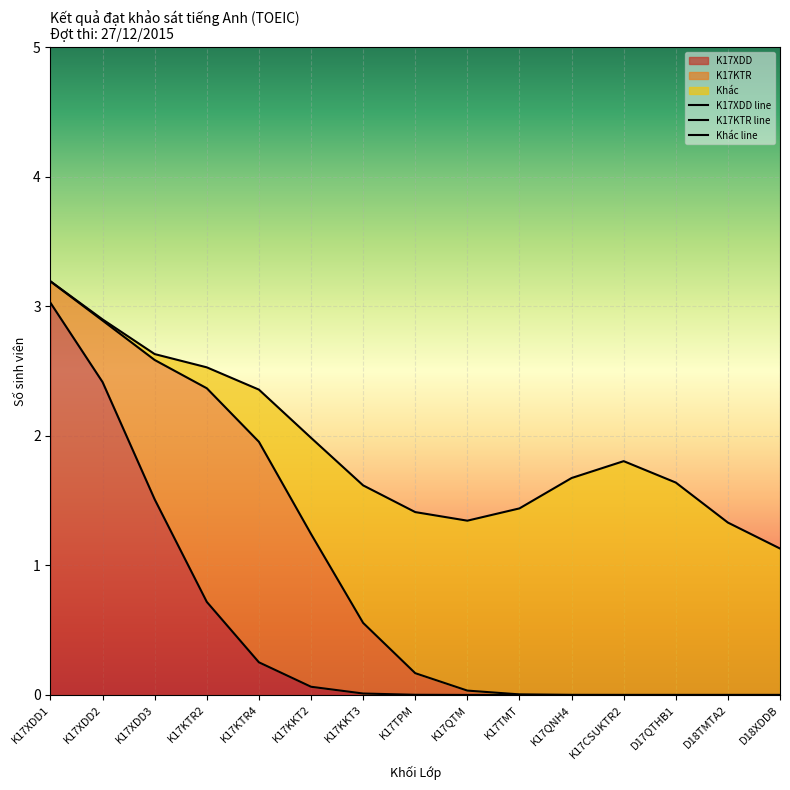

At which category does Khác line reach its first local valley?

K17QTM